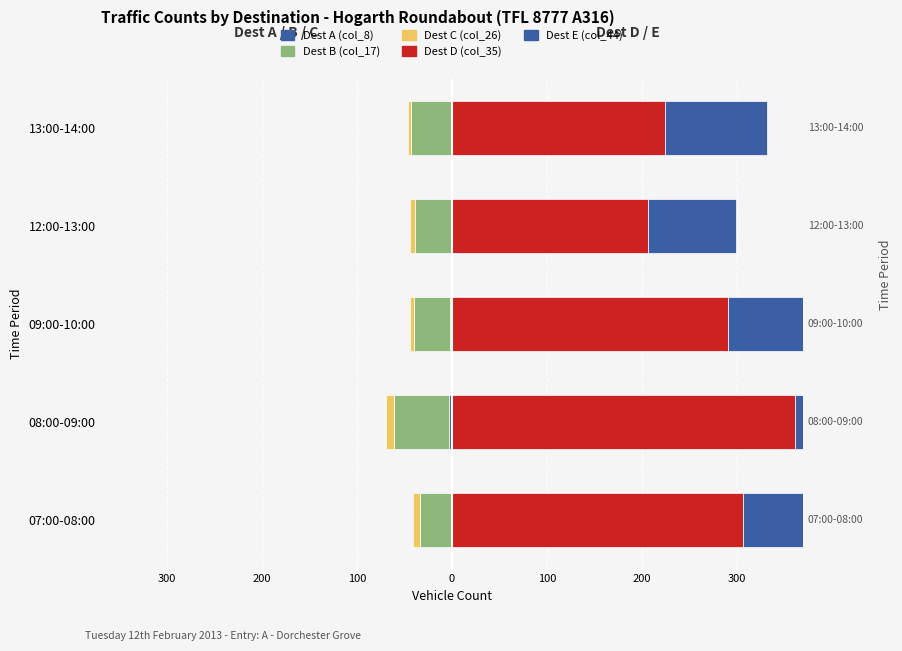

True or false: Dest D (col_35) has a value of 224 at 13:00-14:00.

True